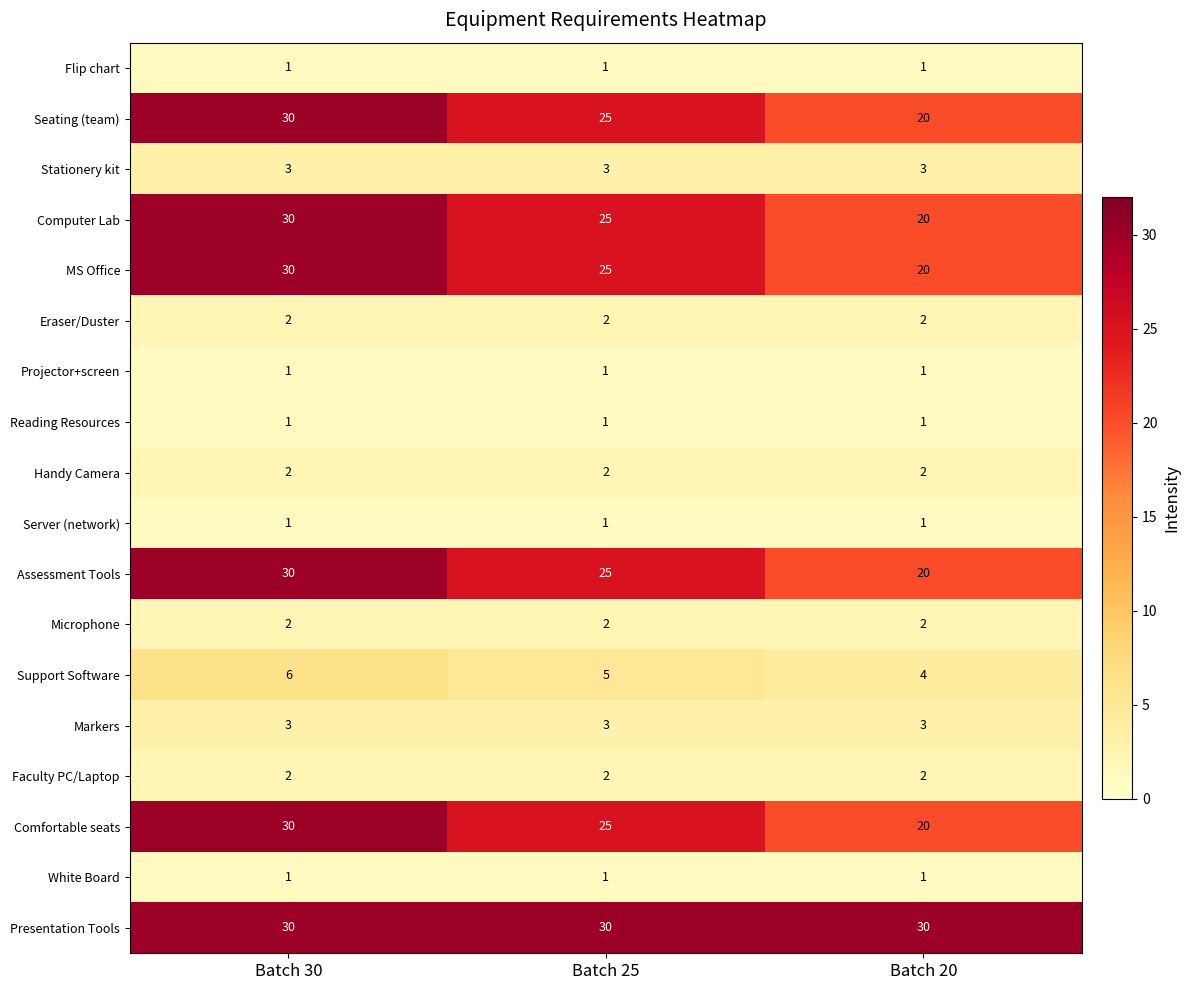

The Comfortable seats series shows 20 at Batch 20. True or false?

True